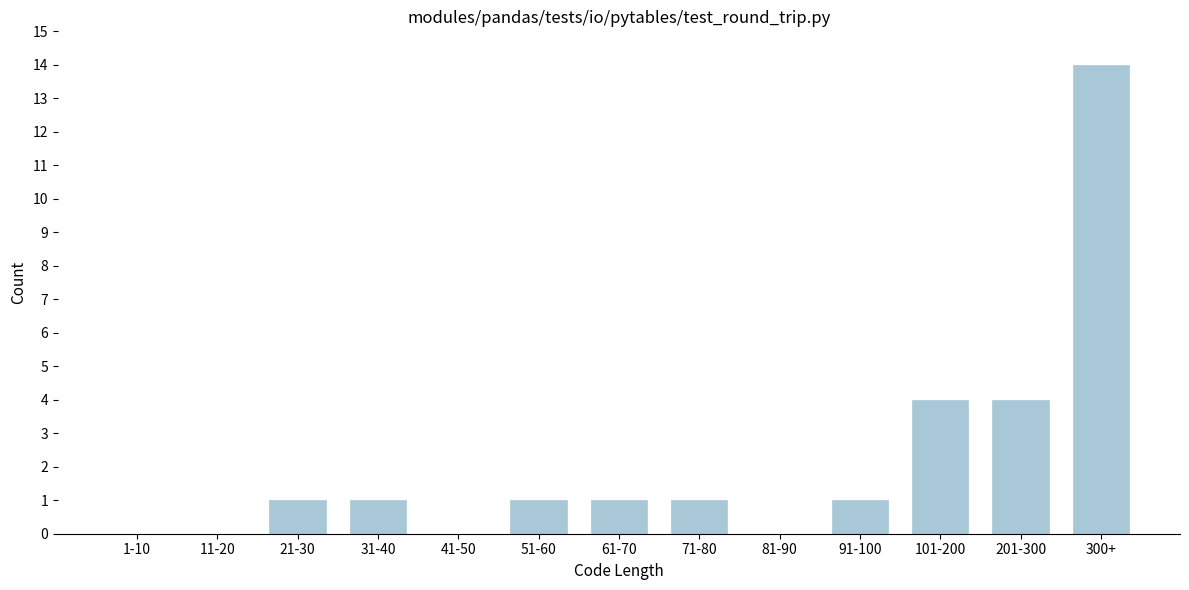

Reading right to left, what are all the values shown in this chart?

300+=14	201-300=4	101-200=4	91-100=1	81-90=0	71-80=1	61-70=1	51-60=1	41-50=0	31-40=1	21-30=1	11-20=0	1-10=0